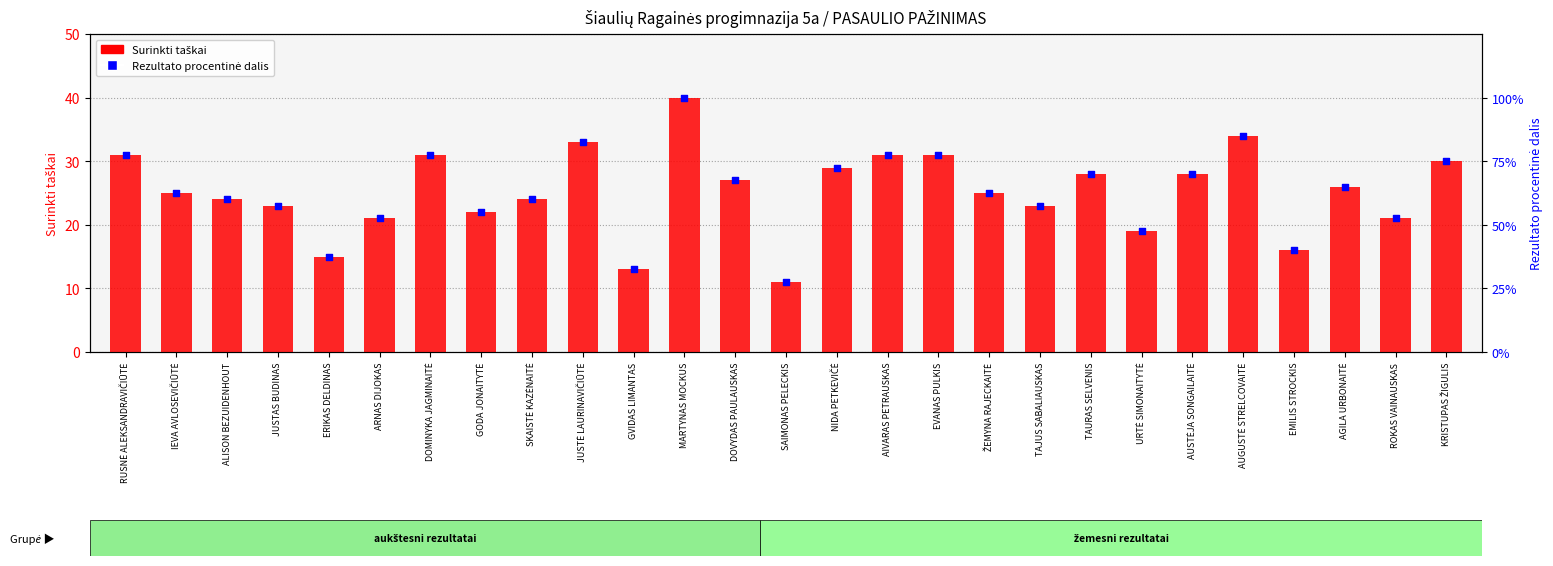

At which category is the sum across all series the highest?

MARTYNAS MOCKUS